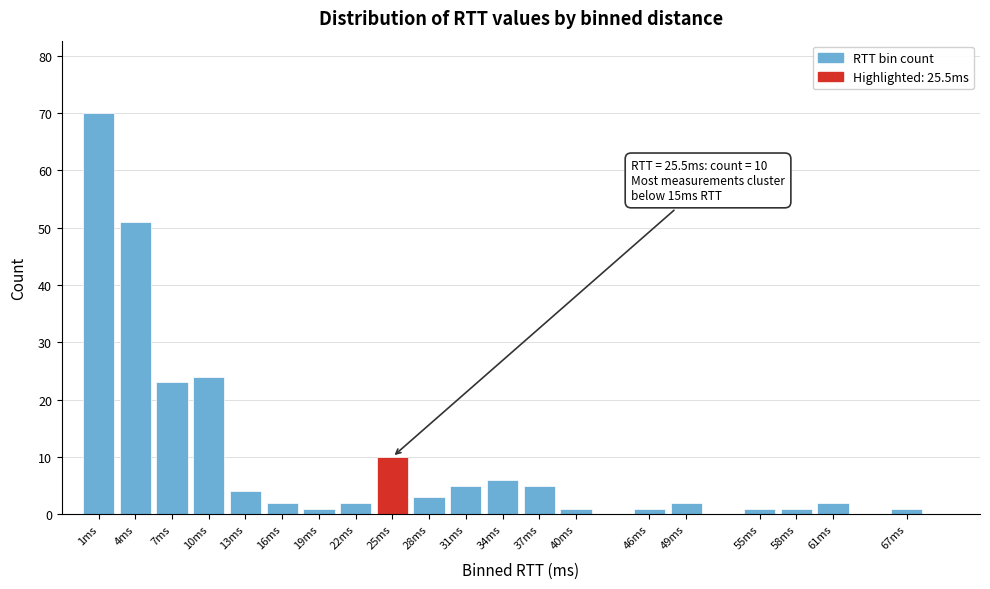

Reading right to left, list all the values displayed in this chart.

1	2	1	1	2	1	1	5	6	5	3	10	2	1	2	4	24	23	51	70